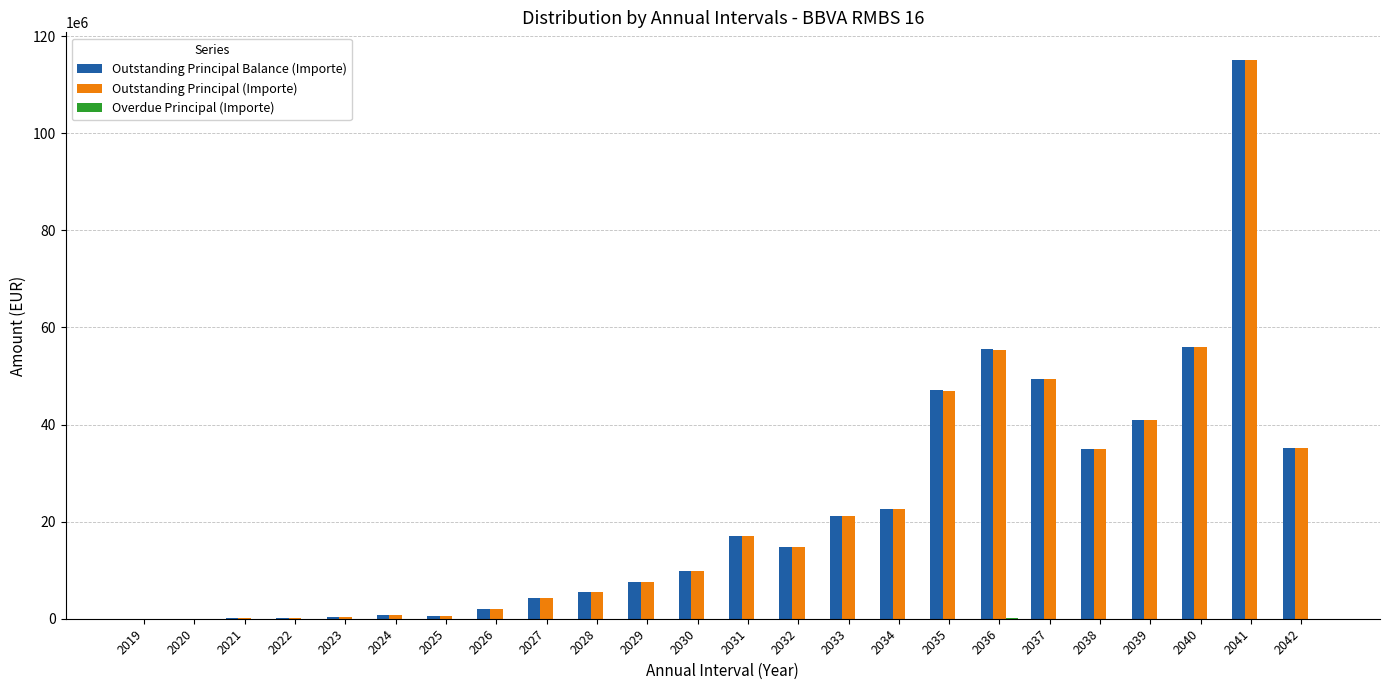

Read the Outstanding Principal Balance (Importe) value at 2031.

17101889.5